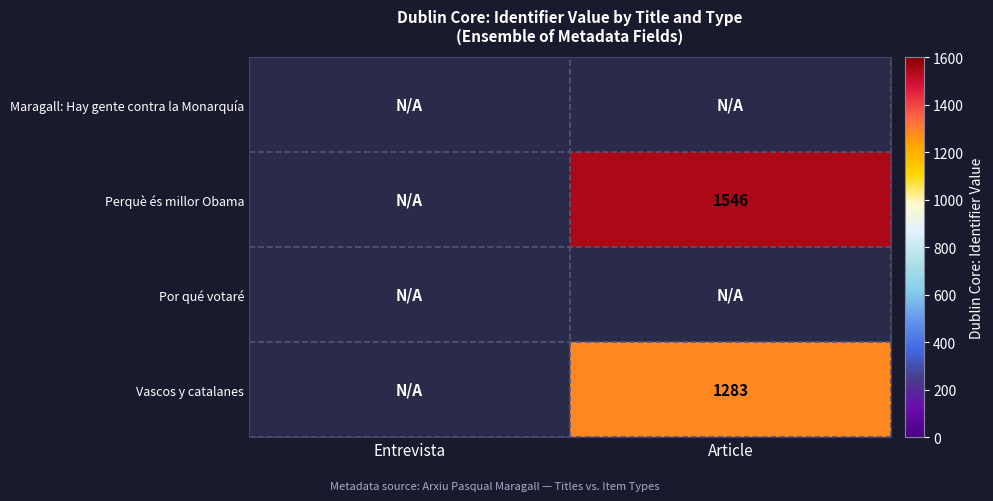

At which category does the chart reach its minimum across all series?

Article